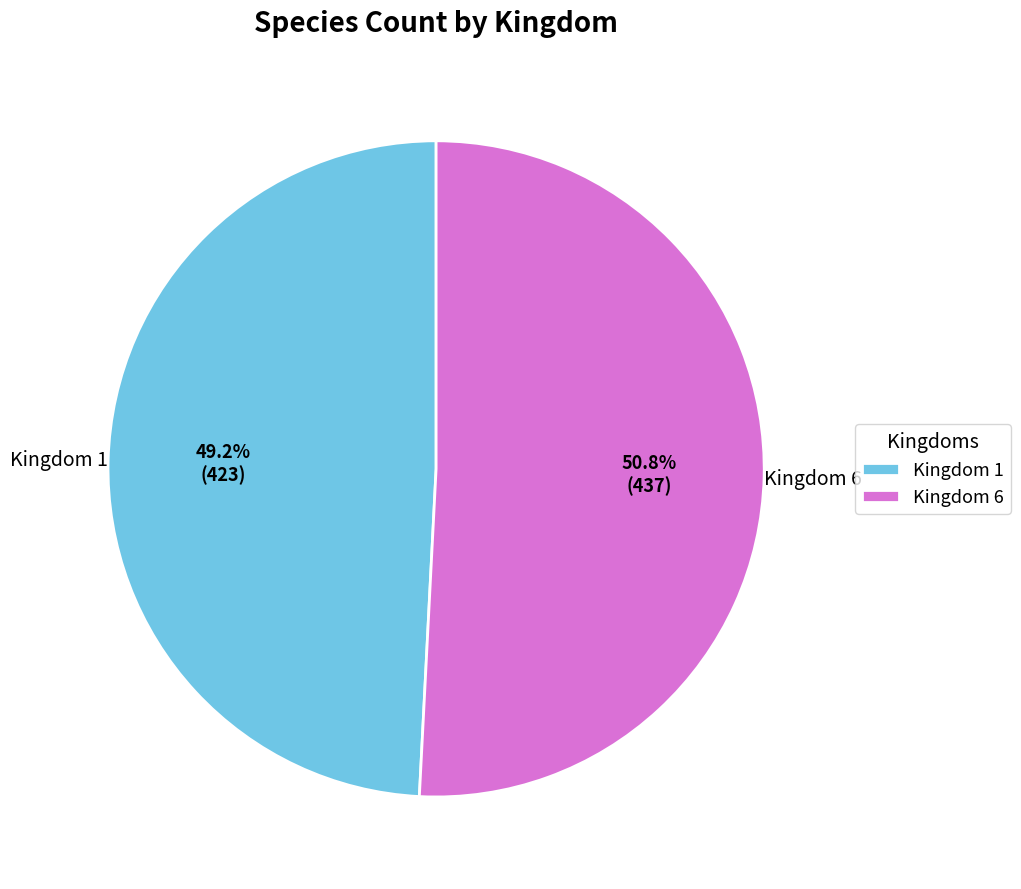

What is the ratio of the value at Kingdom 1 to the value at Kingdom 6?

1.0